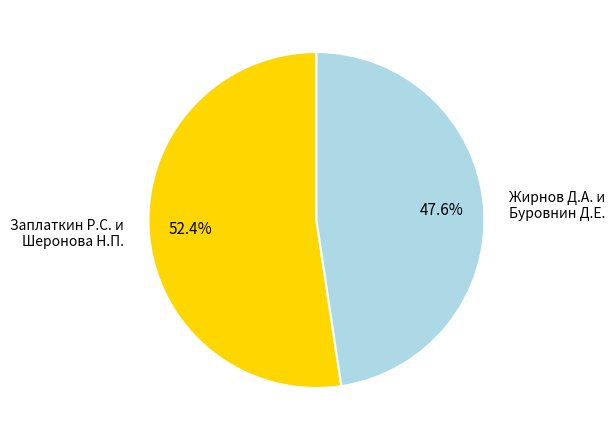

Is there a majority slice in this chart?

Yes